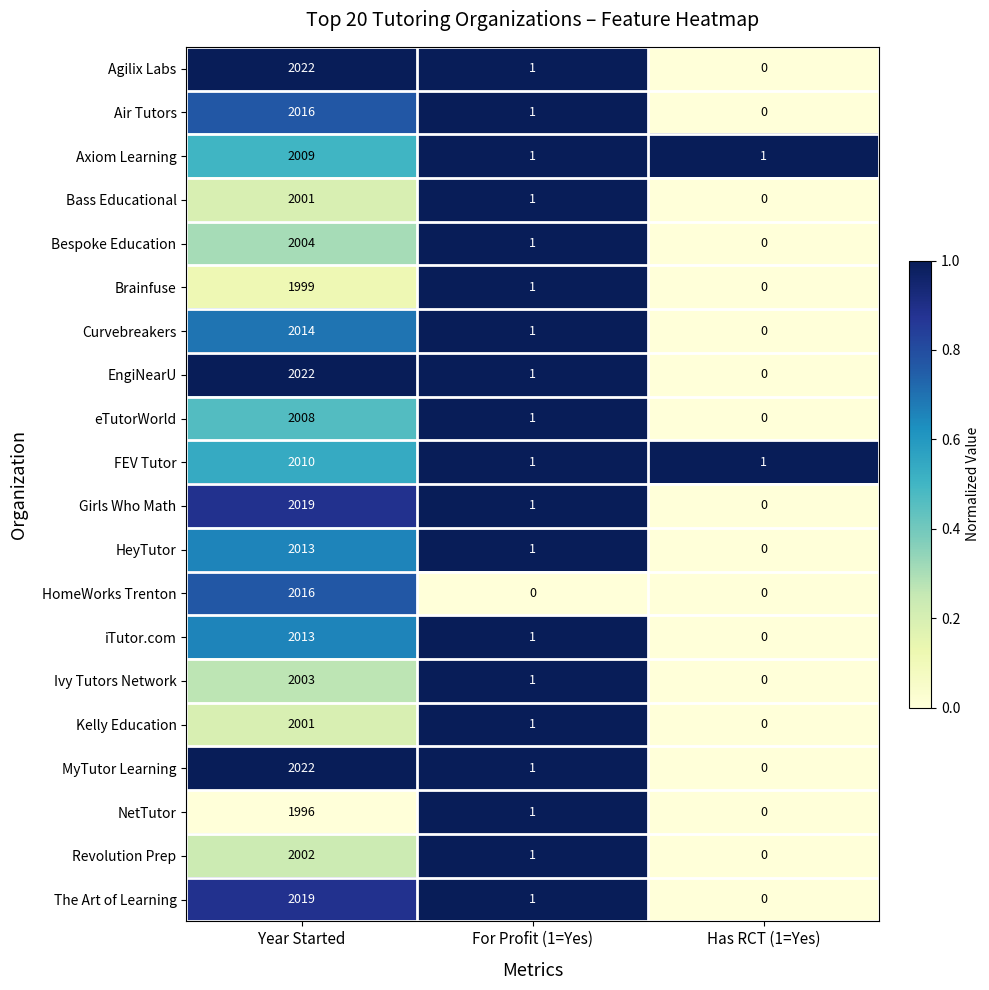

At which label does Bespoke Education first exceed 1?

Year Started